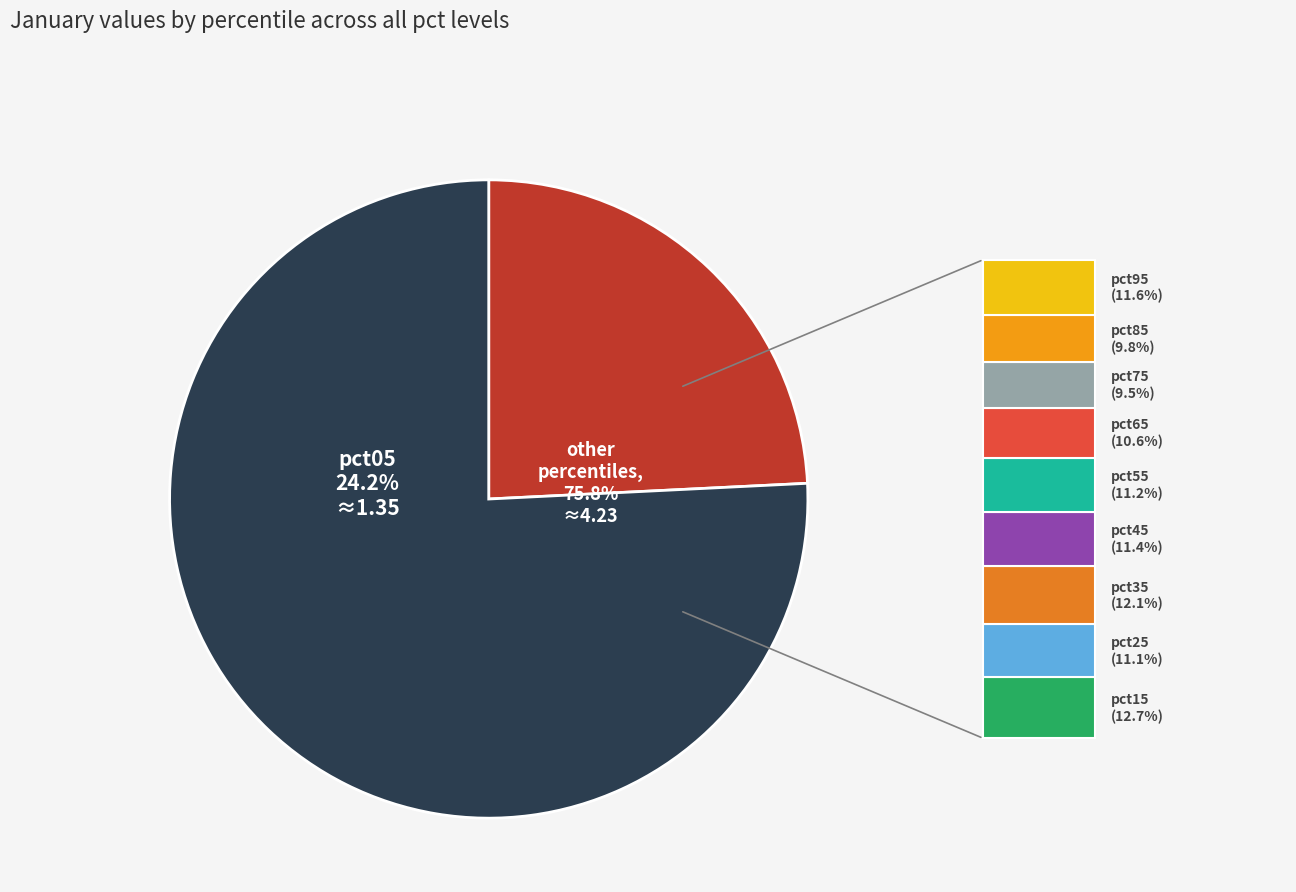

True or false: pct25 accounts for 1% of the total.

False